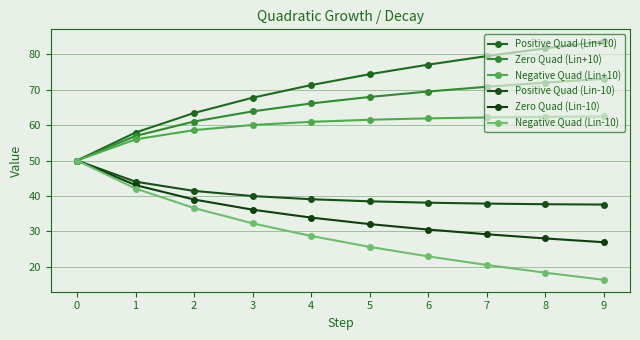

Rank the series by their maximum value, from highest to lowest.

Positive Quad (Lin+10), Zero Quad (Lin+10), Negative Quad (Lin+10), Positive Quad (Lin-10), Zero Quad (Lin-10), Negative Quad (Lin-10)